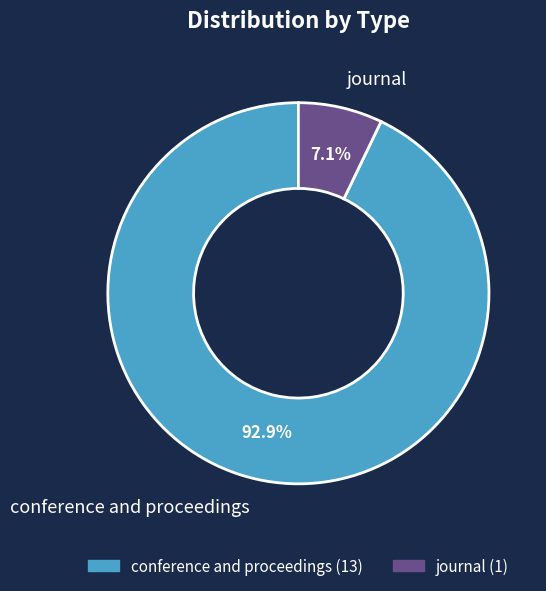

To the nearest percent, what percentage of the pie is conference and proceedings?

93%